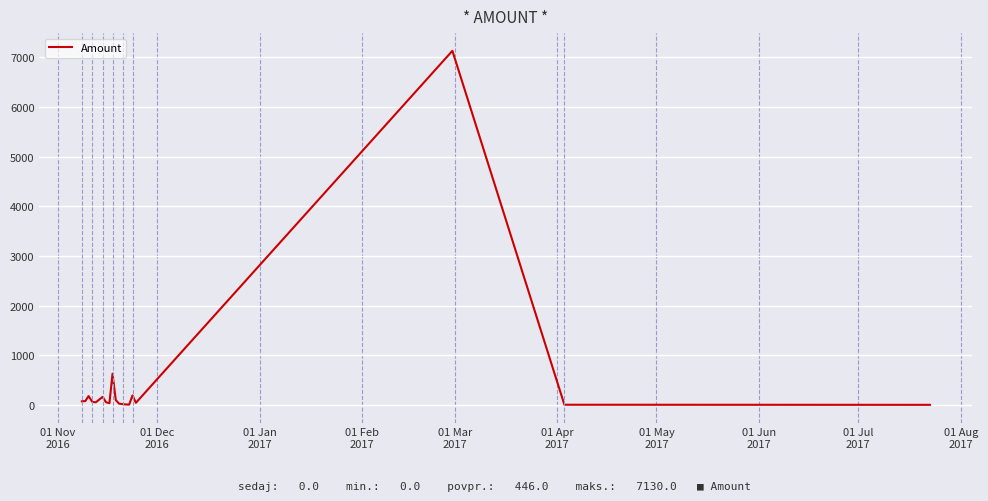

What is the greatest value displayed?

7130.0